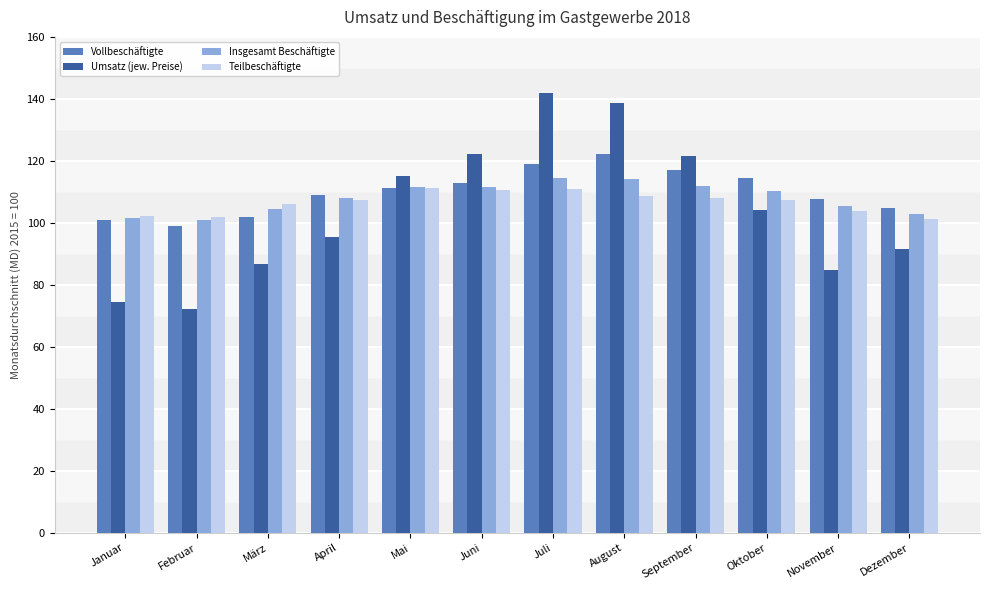

What are all the series names shown in the legend?

Vollbeschäftigte, Umsatz (jew. Preise), Insgesamt Beschäftigte, Teilbeschäftigte